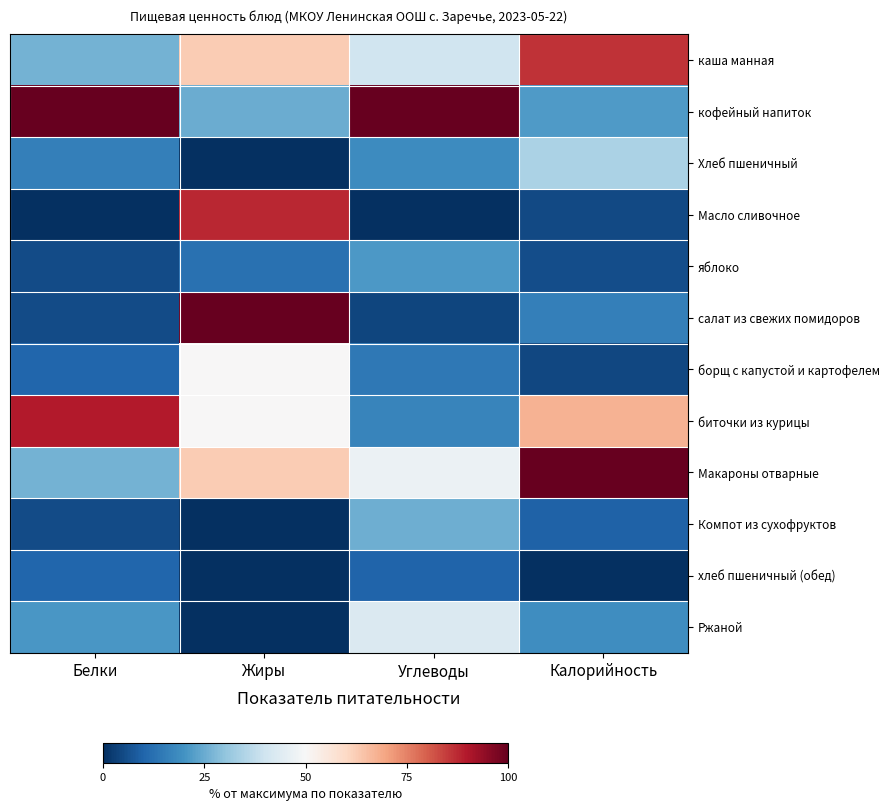

Between Углеводы and Белки, which is larger?

Углеводы